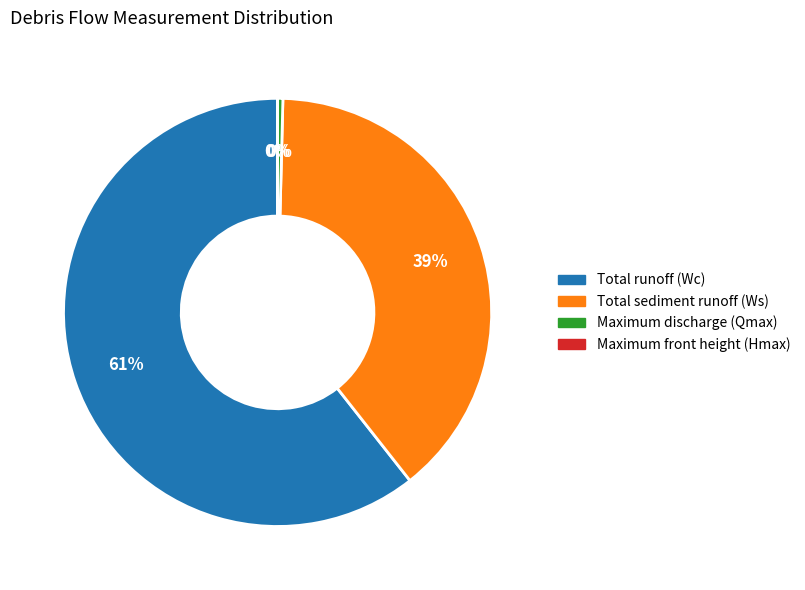

Is Total runoff (Wc) the majority of the pie?

Yes